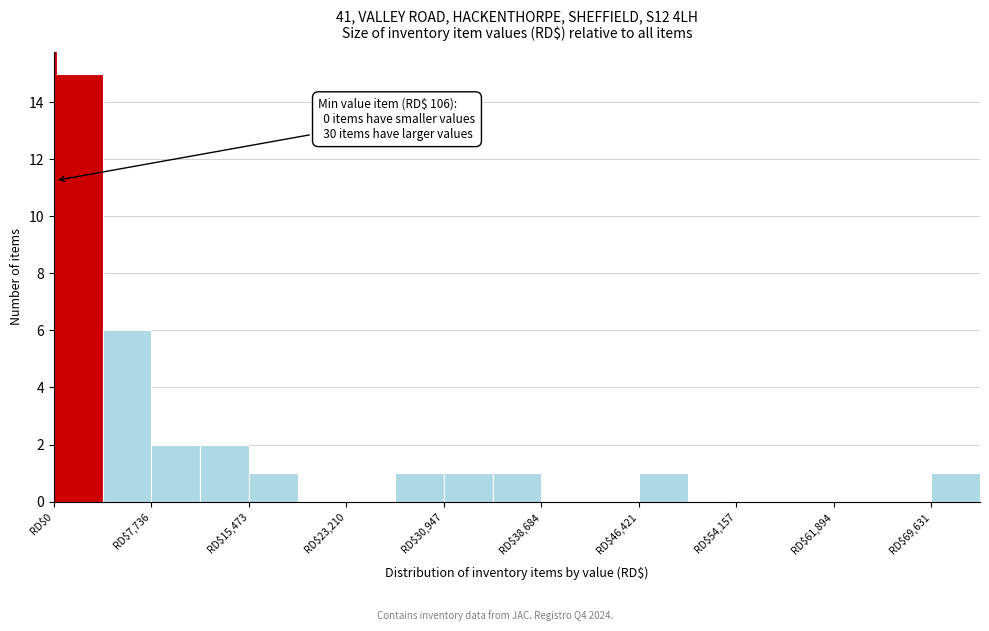

Around what value on the x-axis is the tallest bar? Give the approximate position of its centre, as read against the axis.

2000